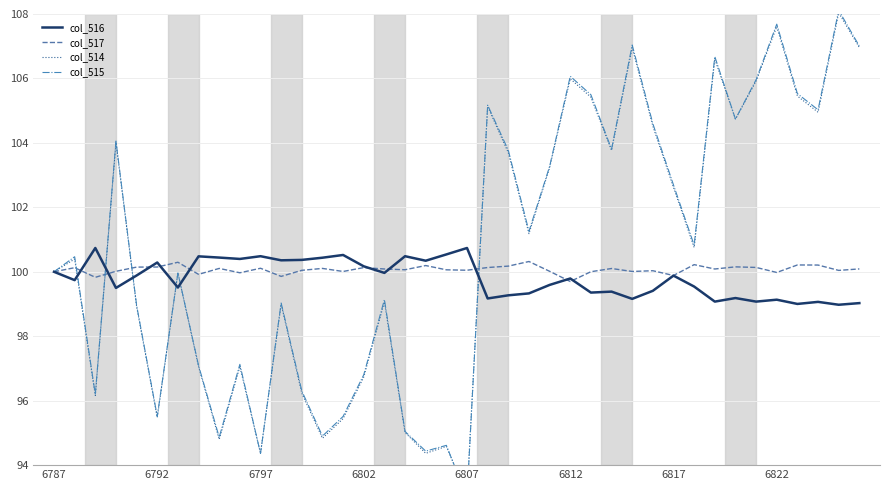

Reading right to left, extract all data points from this chart.

col_516: 99.0	99.0	99.1	99.0	99.1	99.1	99.2	99.1	99.5	99.9	99.4	99.2	99.4	99.4	99.8	99.6	99.3	99.3	99.2	100.7	100.5	100.3	100.5	100.0	100.2	100.5	100.4	100.4	100.4	100.5	100.4	100.4	100.5	99.5	100.3	99.9	99.5	100.7	99.7	100.0
col_517: 100.1	100.0	100.2	100.2	100.0	100.1	100.2	100.1	100.2	99.9	100.0	100.0	100.1	100.0	99.7	100.0	100.3	100.2	100.1	100.0	100.1	100.2	100.1	100.1	100.1	100.0	100.1	100.0	99.9	100.1	100.0	100.1	99.9	100.3	100.1	100.1	100.0	99.8	100.1	100.0
col_514: 107.0	108.0	105.0	105.5	107.6	105.9	104.7	106.6	100.8	102.6	104.5	107.0	103.8	105.4	106.0	103.2	101.2	103.7	105.1	93.1	94.6	94.4	95.0	99.1	96.7	95.4	94.8	96.2	99.0	94.4	97.1	94.8	97.1	100.0	95.5	98.9	104.0	96.2	100.4	100.0
col_515: 107.0	108.1	105.0	105.5	107.7	106.0	104.7	106.7	100.8	102.7	104.6	107.0	103.8	105.5	106.1	103.3	101.3	103.8	105.2	93.0	94.6	94.4	95.0	99.1	96.8	95.5	94.9	96.3	99.0	94.4	97.1	94.9	97.1	100.0	95.5	99.0	104.1	96.2	100.5	100.0